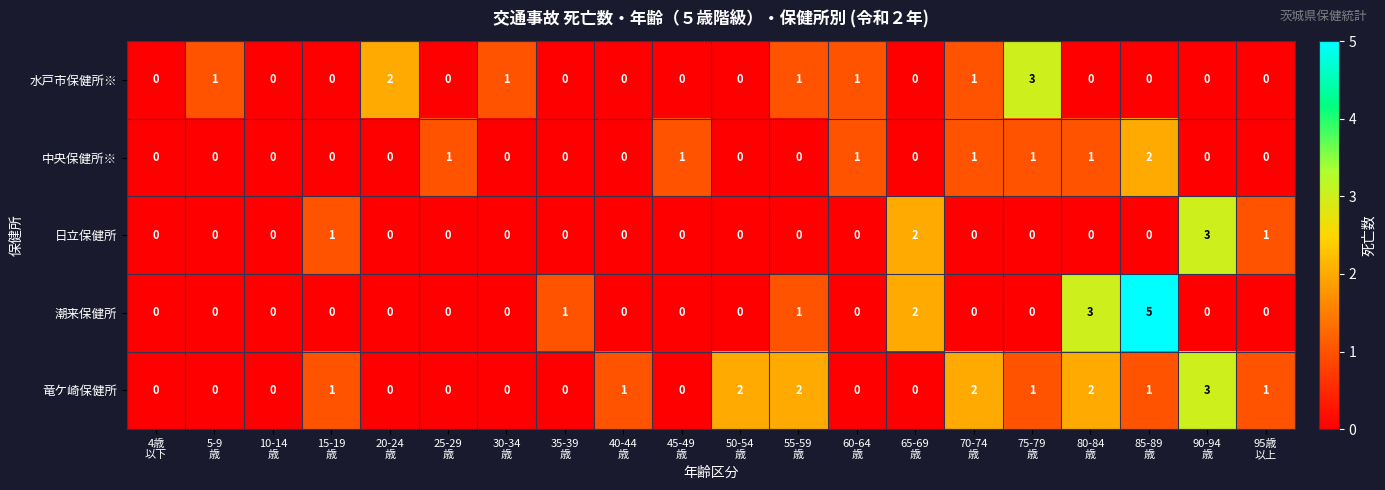

What is the difference between the maximum and minimum values in the 水戸市保健所※ series?

3